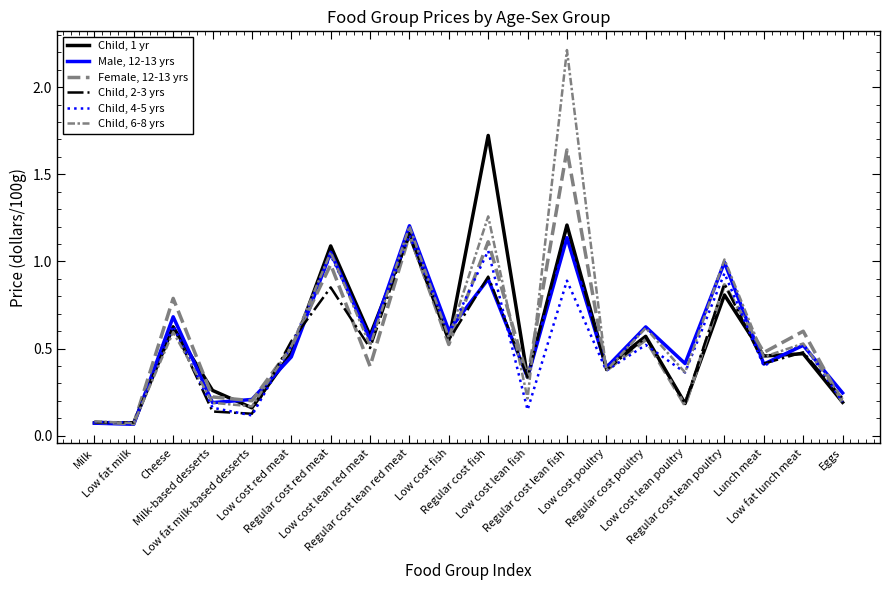

Does the chart have visible grid lines?

No